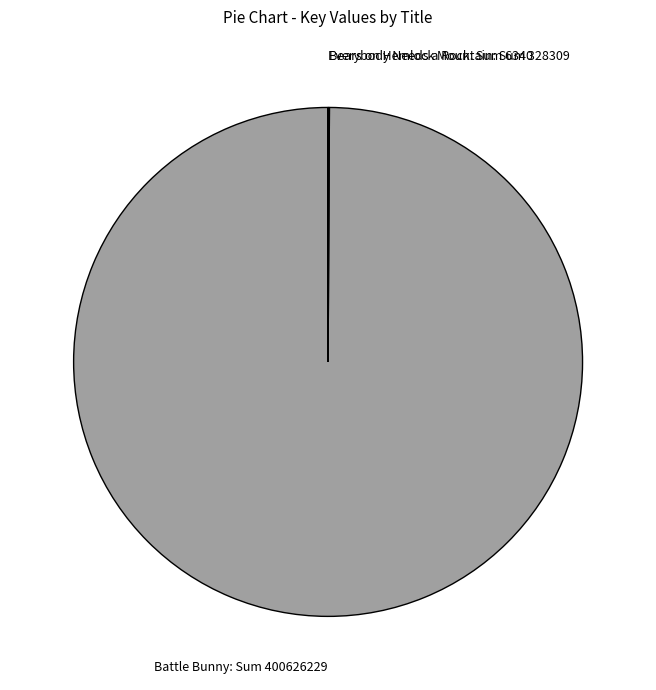

The Battle Bunny: Sum 400626229 slice represents 100% of the pie. True or false?

True